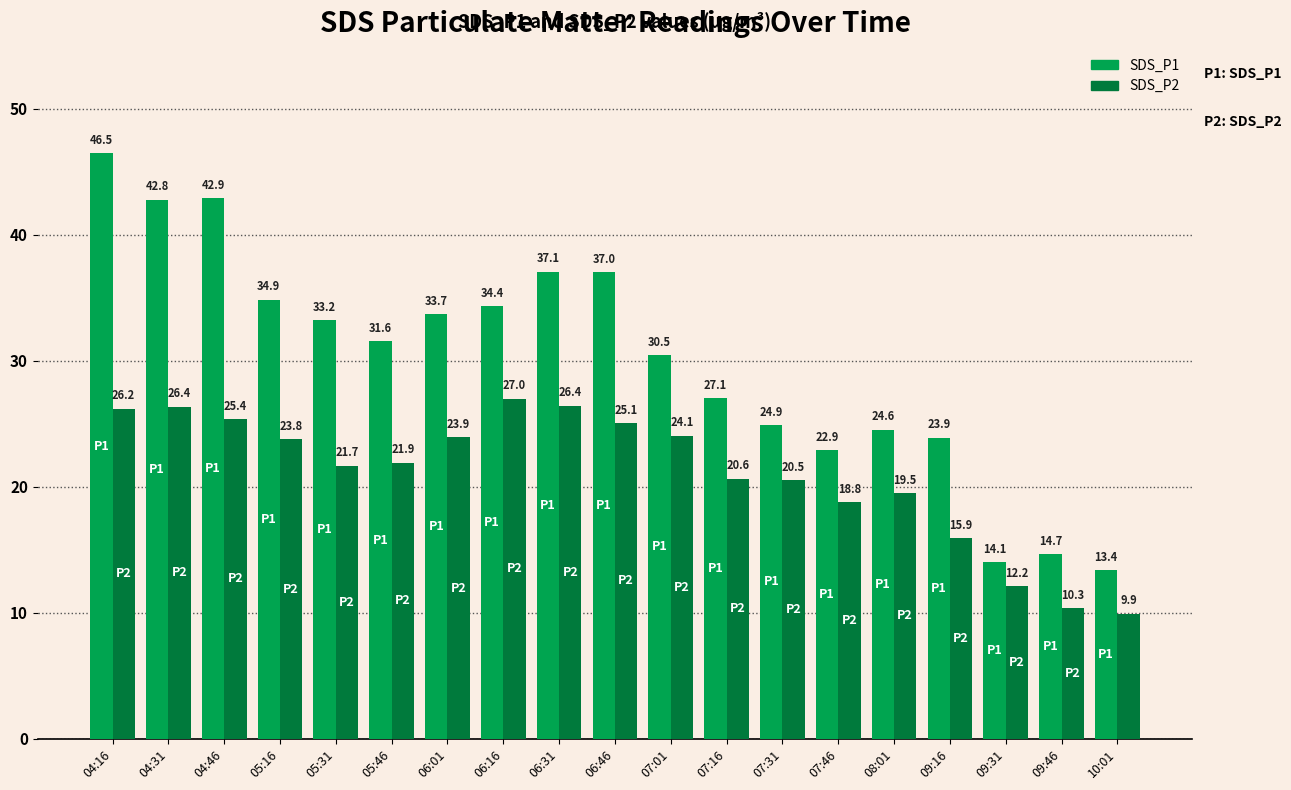

What is the label of the 8th bar from the right?

07:16